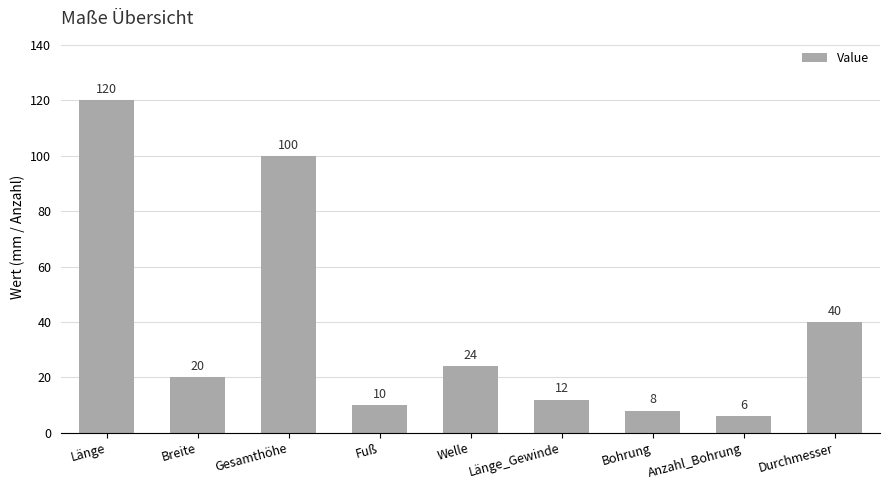

At which label does the data first exceed 20?

Länge